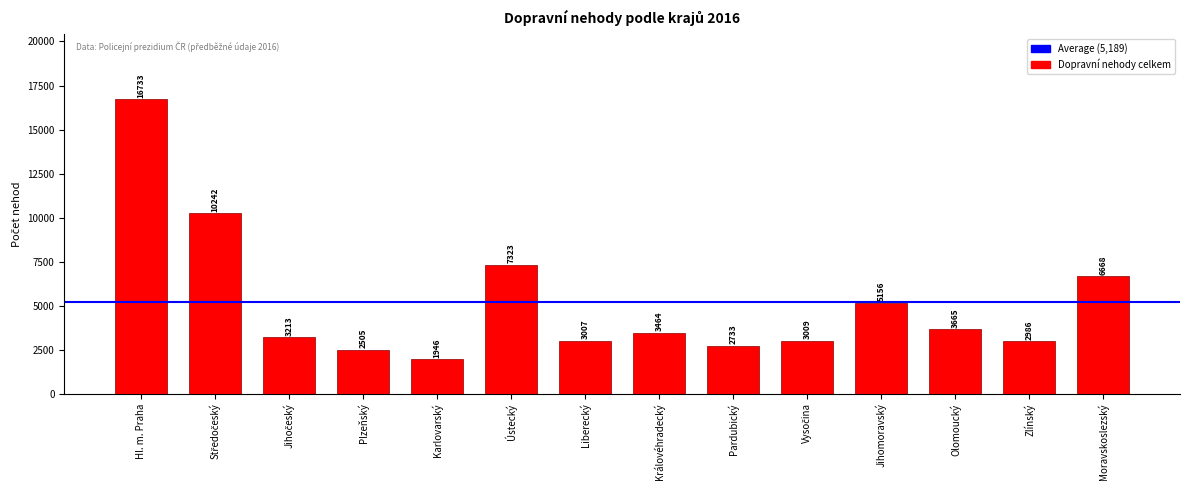

Does the chart contain stacked bars?

No